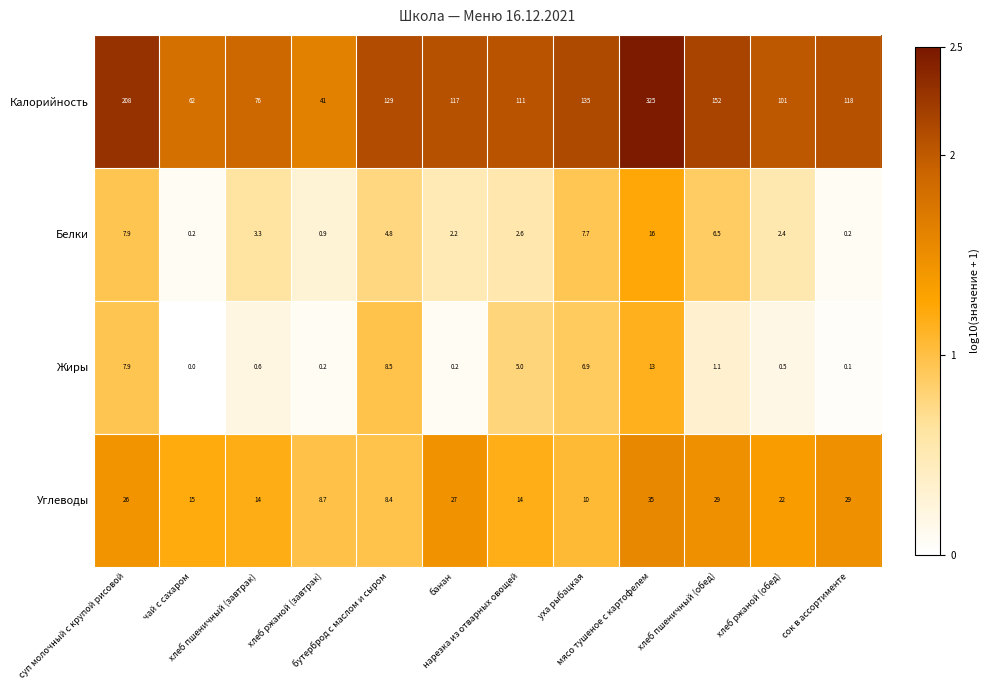

What is the maximum value shown in the chart?

325.0